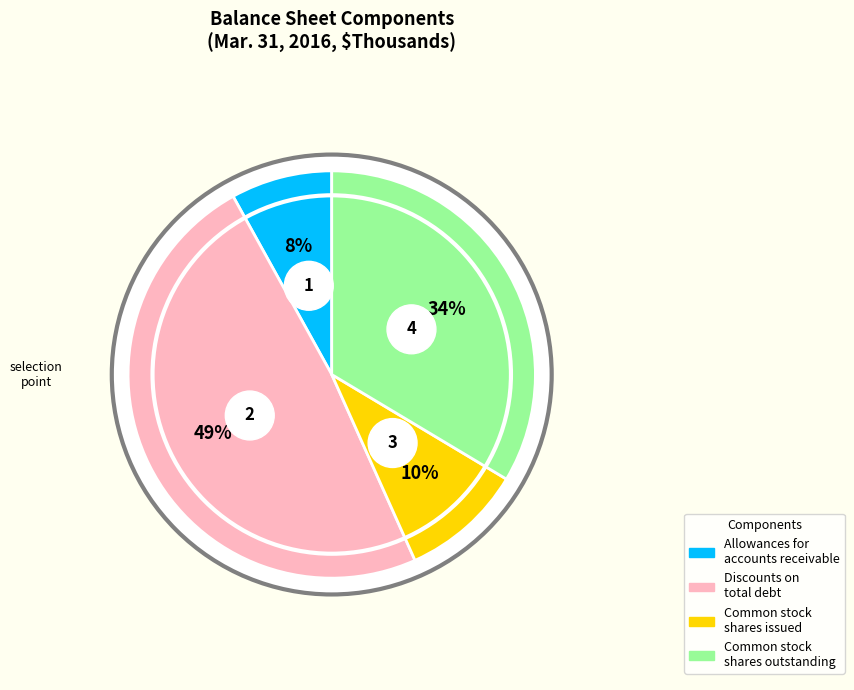

Which has a higher value, Allowances for
accounts receivable or Discounts on
total debt?

Discounts on
total debt